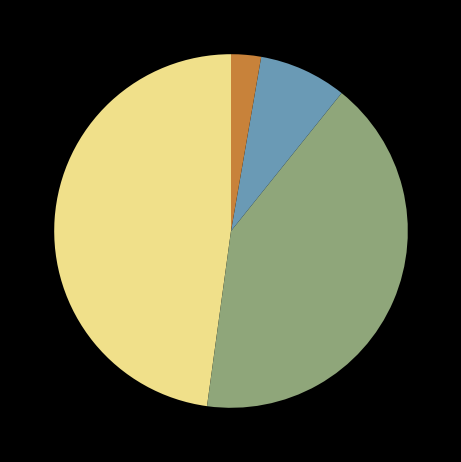

Is there any slice that represents more than half of the pie?

No